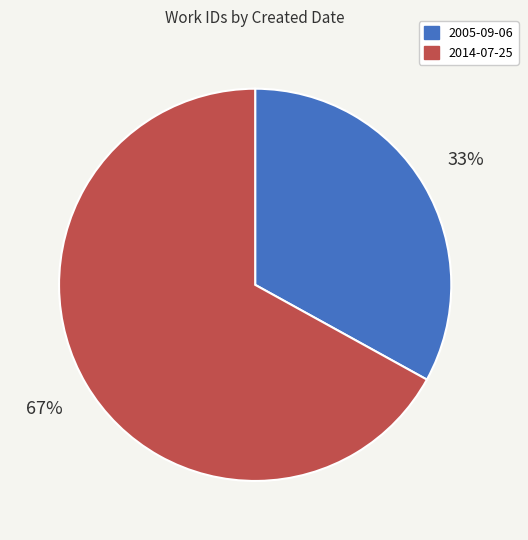

Which slice is the largest?

2014-07-25